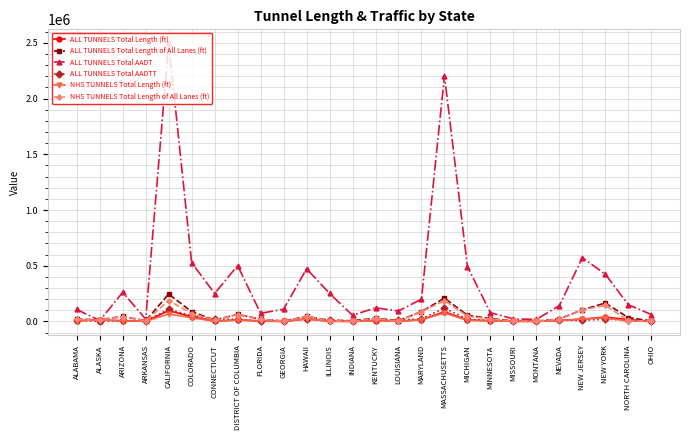

What is the difference between the NHS TUNNELS Total Length of All Lanes (ft) values at NORTH CAROLINA and MICHIGAN?

40052